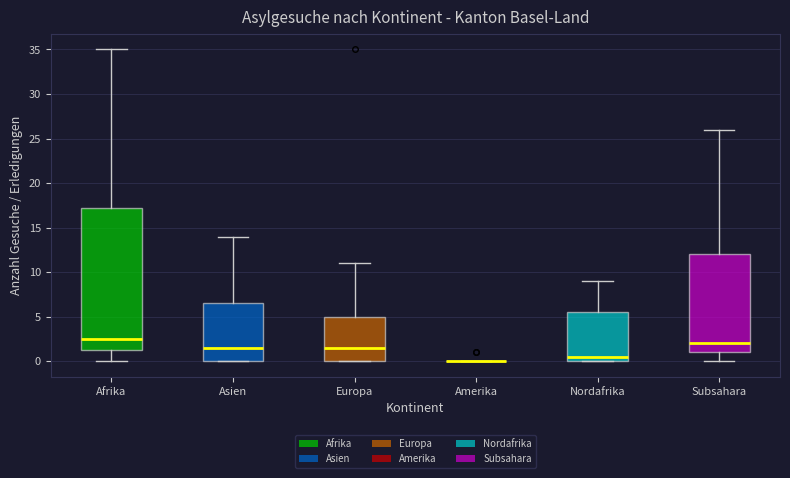

Reading left to right, transcribe this box plot: for each box, give where its median line is, the range the box spans, and where its two whiskers end, as read against the y-axis. The values are not printed on the chart, so give them approximately, as read against the axis.

Afrika: median 2.5, box 1.5 to 17.5, whiskers 0.0 to 35.0
Asien: median 1.5, box 0.0 to 6.5, whiskers 0.0 to 14.0
Europa: median 1.5, box 0.0 to 5.0, whiskers 0.0 to 11.0
Amerika: box collapsed to a line at 0.0, whiskers 0.0 to 0.0
Nordafrika: median 0.5, box 0.0 to 5.5, whiskers 0.0 to 9.0
Subsahara: median 2.0, box 1.0 to 12.0, whiskers 0.0 to 26.0